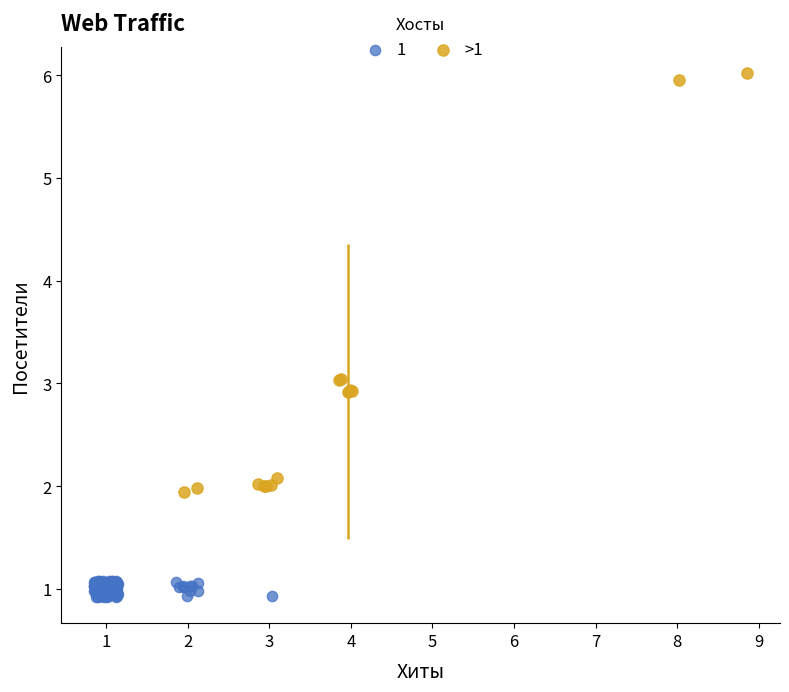

Which series contains the highest Y value?

>1